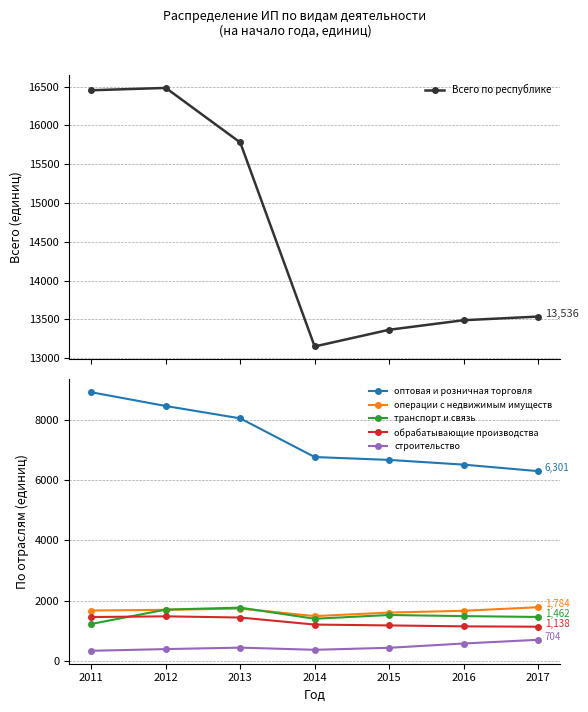

Which series changed the most between 2014 and 2015?

Всего по республике